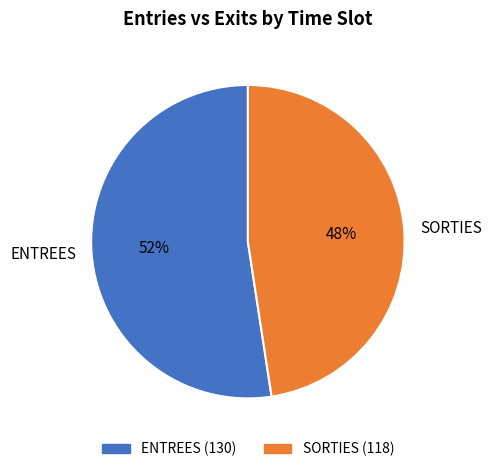

Rank the categories by value from lowest to highest.

SORTIES, ENTREES